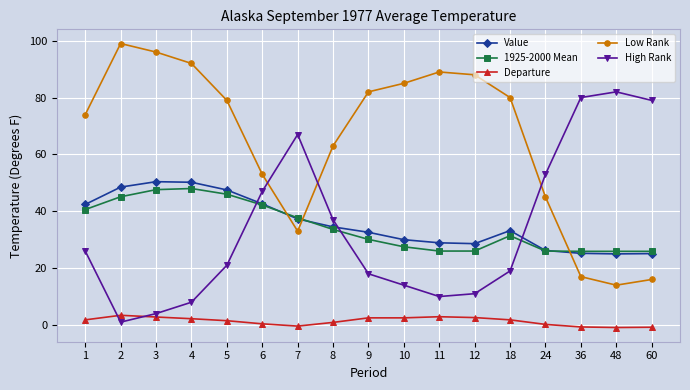

The value of Departure at 2 is 3.4. True or false?

True